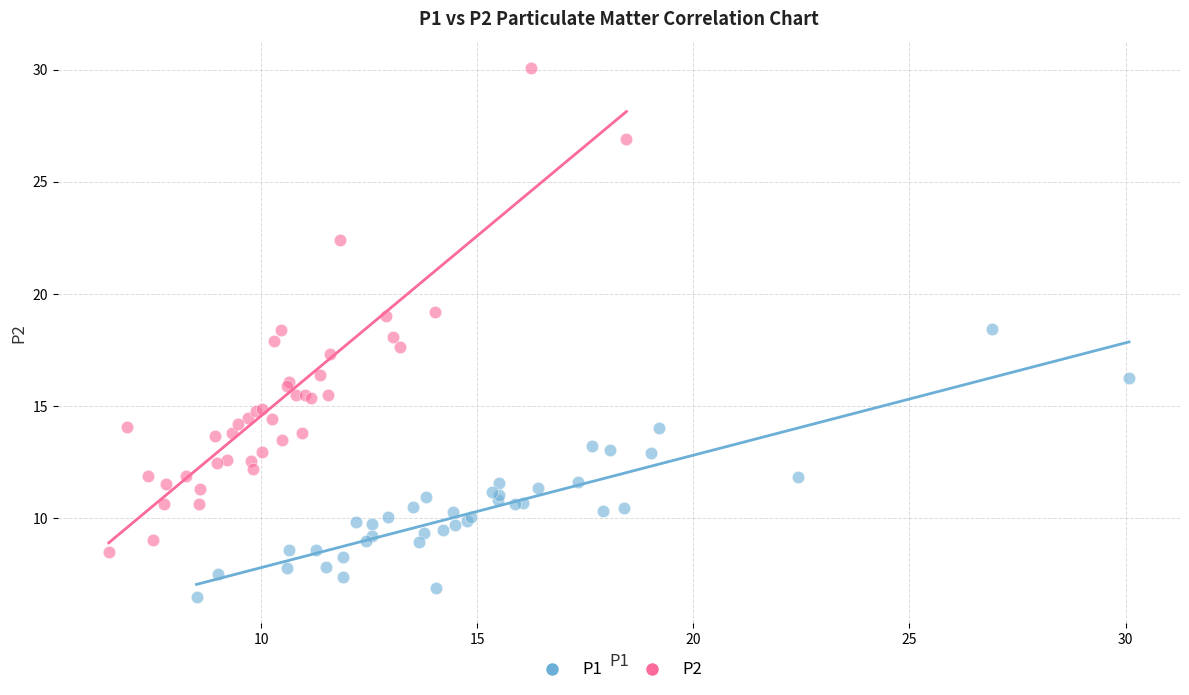

Which series contains the highest Y value?

P2